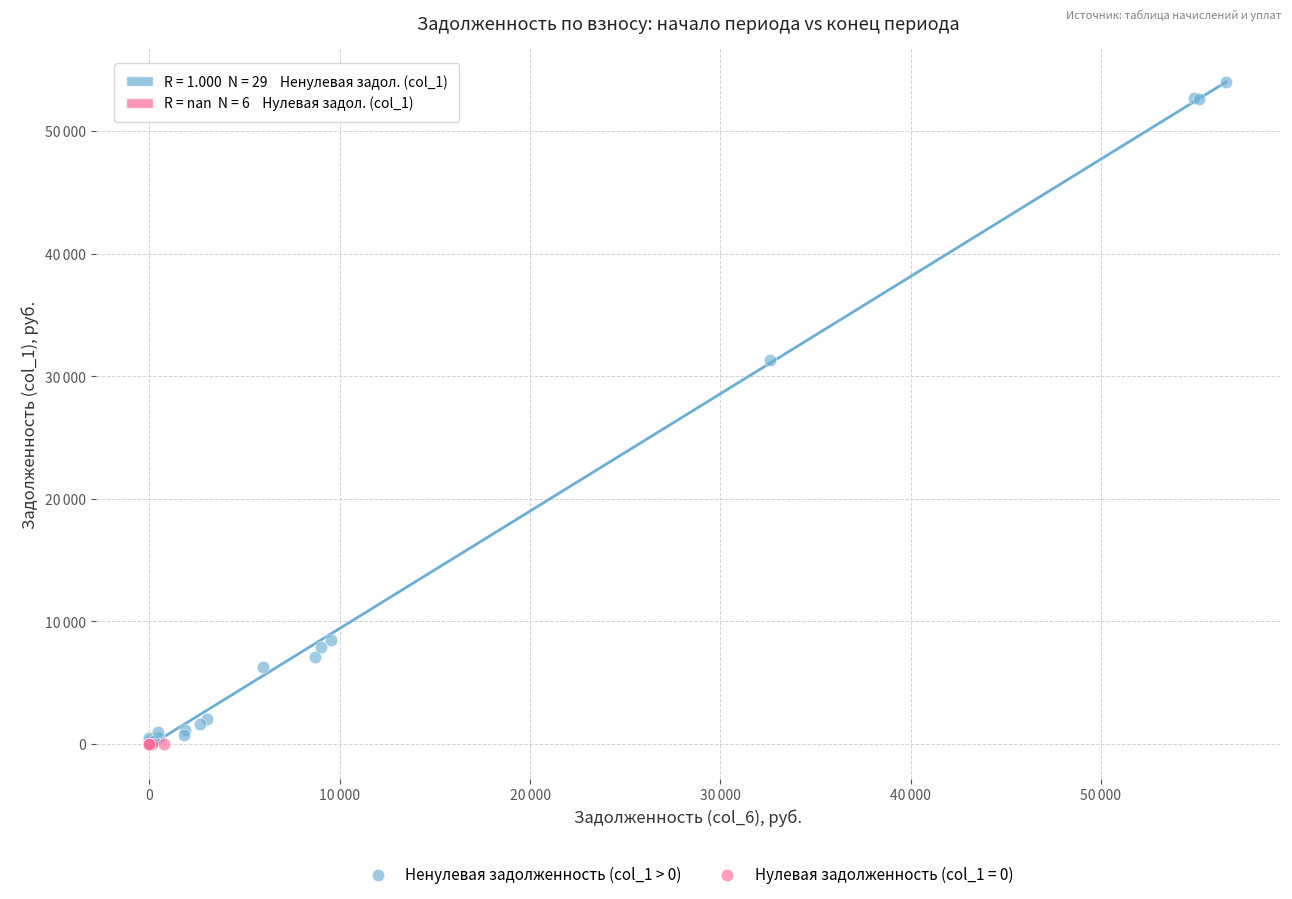

What are all the series names shown in the legend?

Ненулевая задолженность (col_1 > 0), Нулевая задолженность (col_1 = 0)